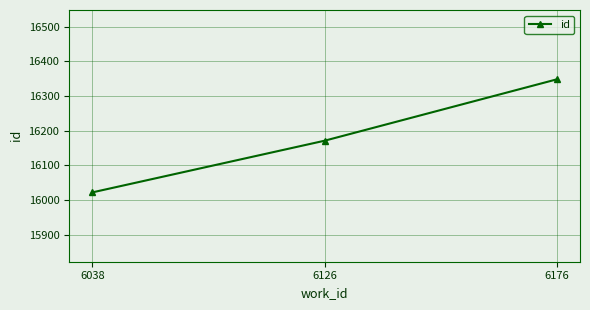

Does the chart have visible grid lines?

Yes